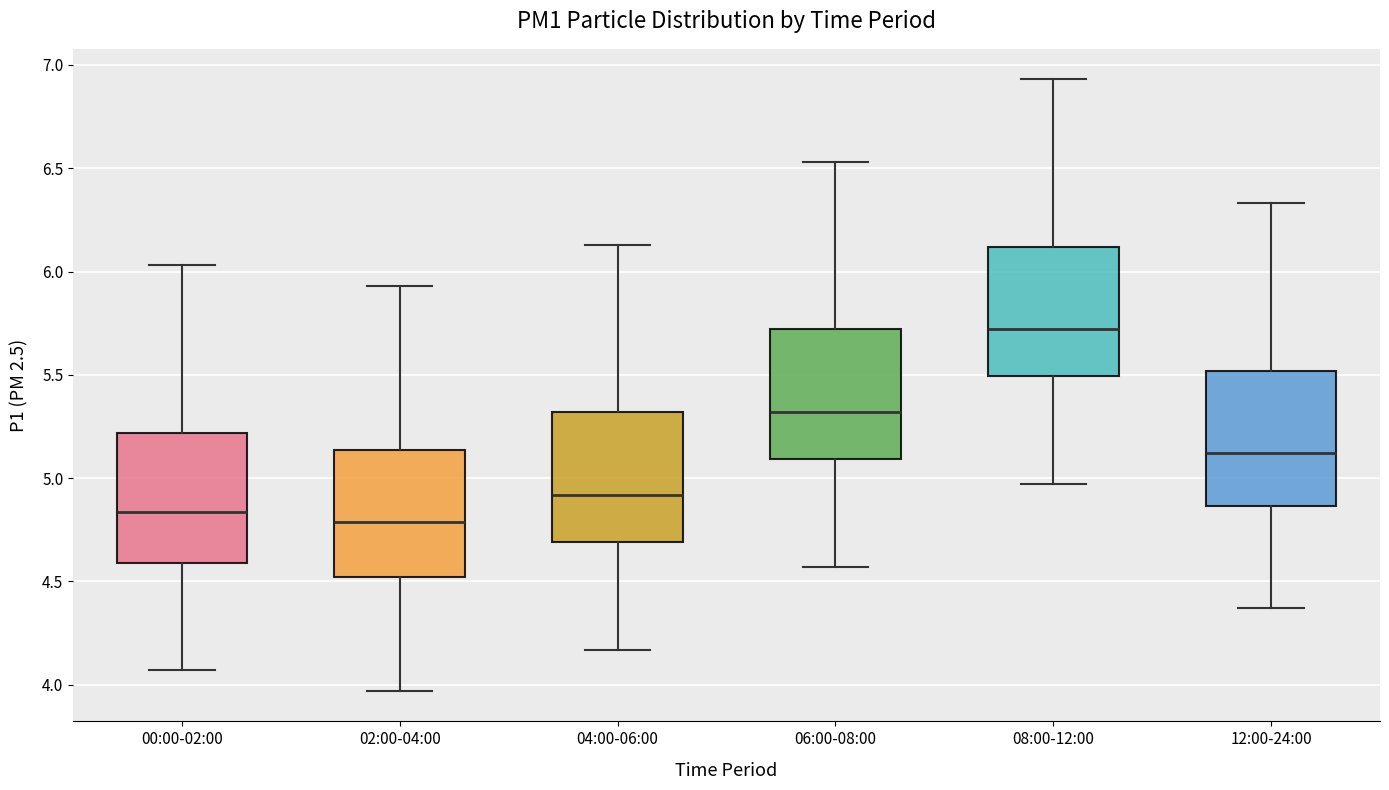

Reading left to right, transcribe this box plot: for each box, give where its median line is, the range the box spans, and where its two whiskers end, as read against the y-axis. The values are not printed on the chart, so give them approximately, as read against the axis.

00:00-02:00: median 4.85, box 4.60 to 5.20, whiskers 4.05 to 6.05
02:00-04:00: median 4.80, box 4.50 to 5.15, whiskers 3.95 to 5.95
04:00-06:00: median 4.90, box 4.70 to 5.30, whiskers 4.15 to 6.15
06:00-08:00: median 5.30, box 5.10 to 5.70, whiskers 4.55 to 6.55
08:00-12:00: median 5.70, box 5.50 to 6.10, whiskers 4.95 to 6.95
12:00-24:00: median 5.10, box 4.85 to 5.50, whiskers 4.35 to 6.35